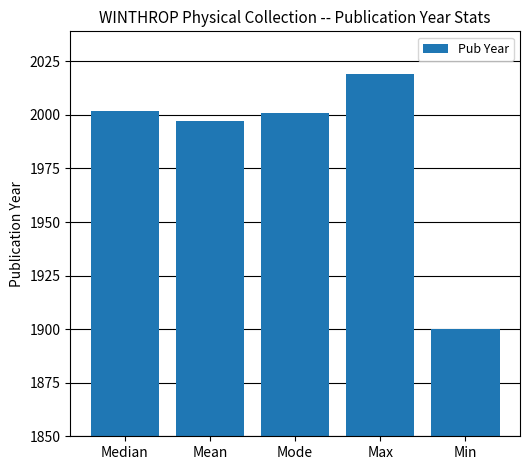

Between Mean and Median, which is larger?

Median